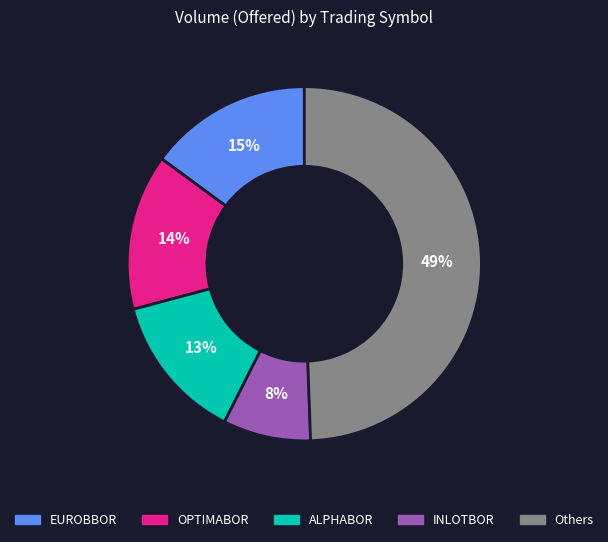

To the nearest percent, what is the difference between the largest and smallest slice percentages?

41%